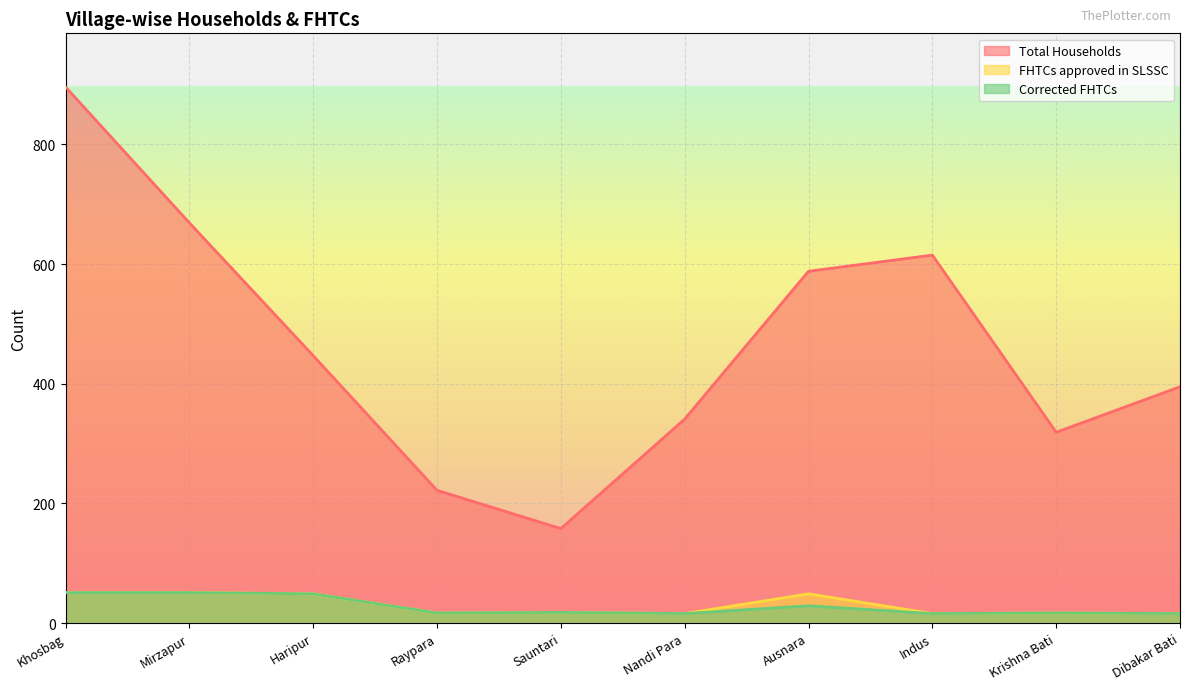

Is the value of Total Households at Sauntari greater than the value of Corrected FHTCs at Krishna Bati?

Yes